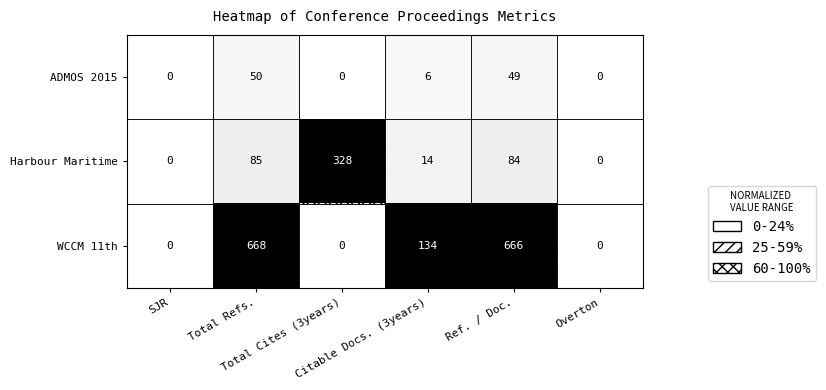

What is the average value of the WCCM 11th series?

245